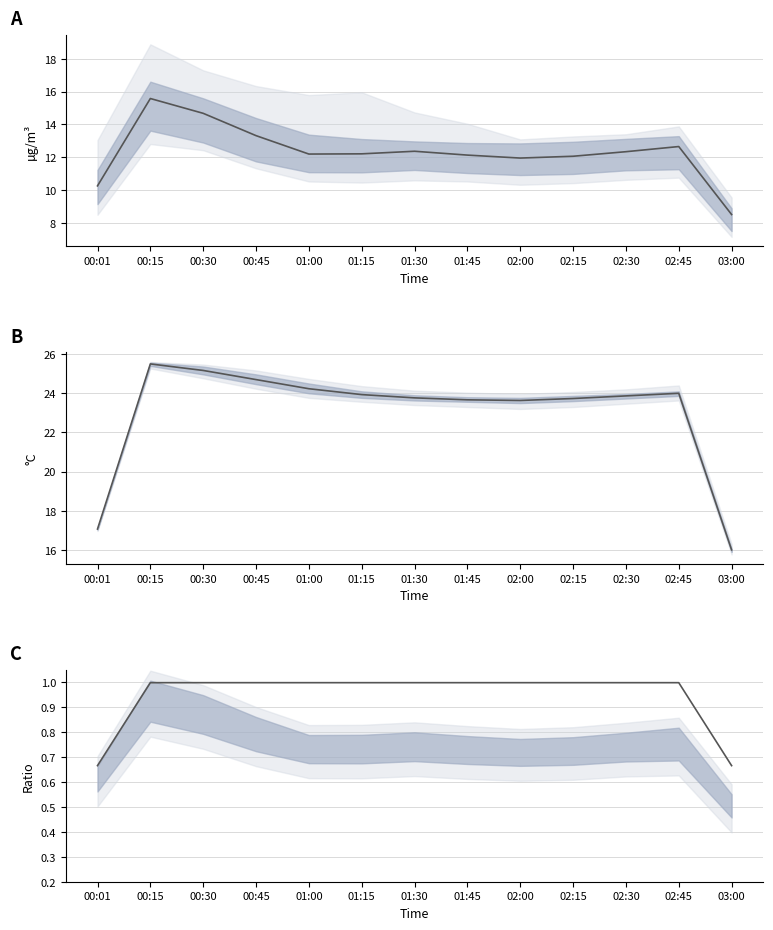

Which category has the highest value across all series?

00:15